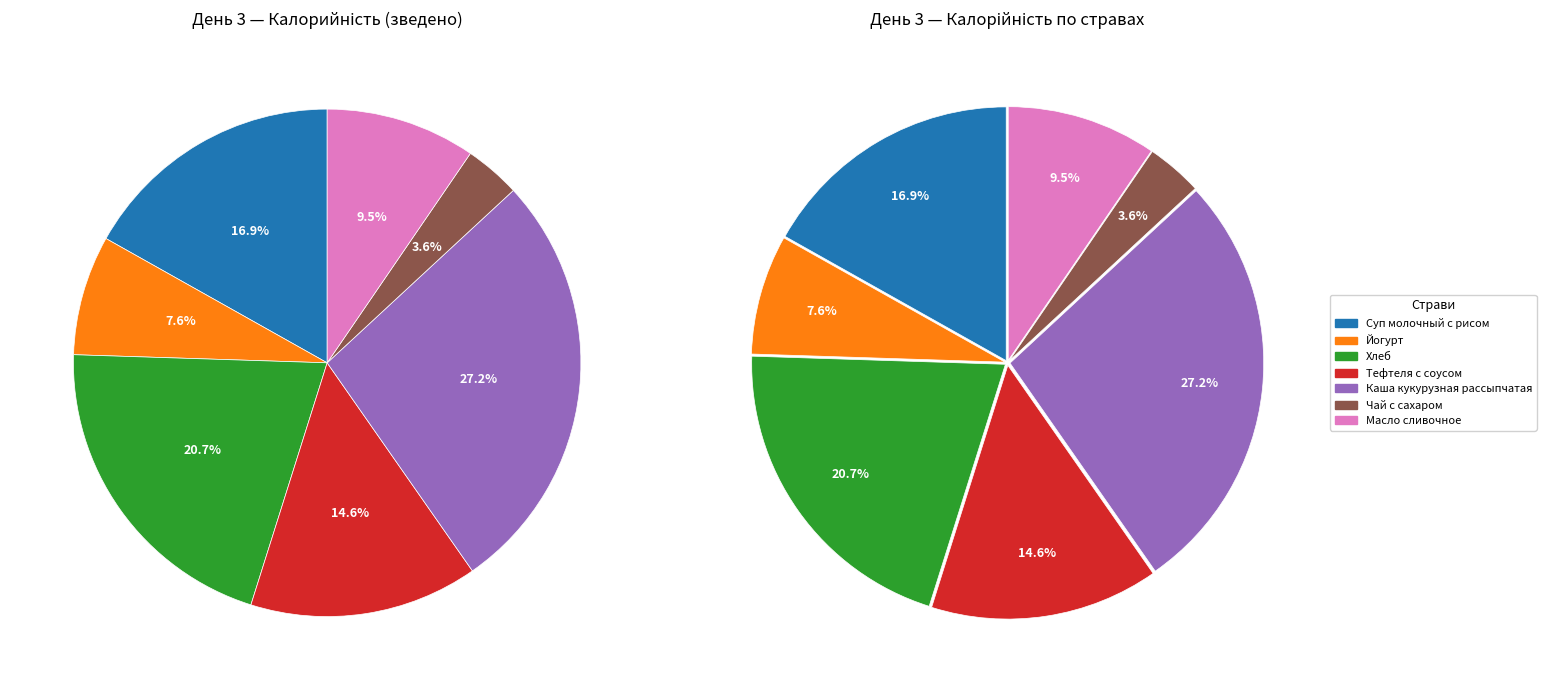

True or false: Суп молочный с рисом accounts for 4% of the total.

False